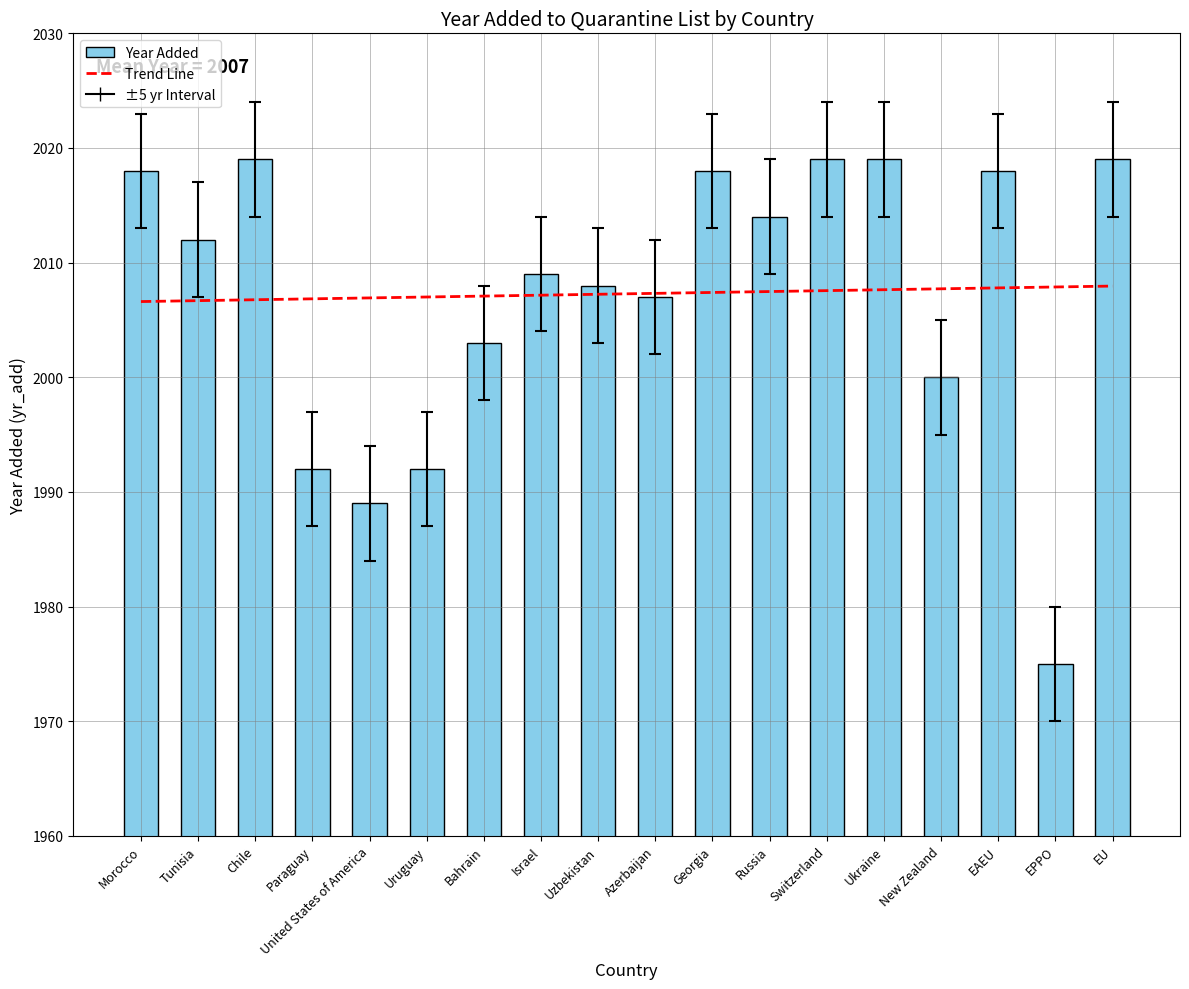

Reading left to right, list all the values displayed in this chart.

Trend Line: 2006.6	2006.7	2006.8	2006.8	2006.9	2007.0	2007.1	2007.2	2007.2	2007.3	2007.4	2007.5	2007.6	2007.6	2007.7	2007.8	2007.9	2008.0
Year Added: 2018.0	2012.0	2019.0	1992.0	1989.0	1992.0	2003.0	2009.0	2008.0	2007.0	2018.0	2014.0	2019.0	2019.0	2000.0	2018.0	1975.0	2019.0